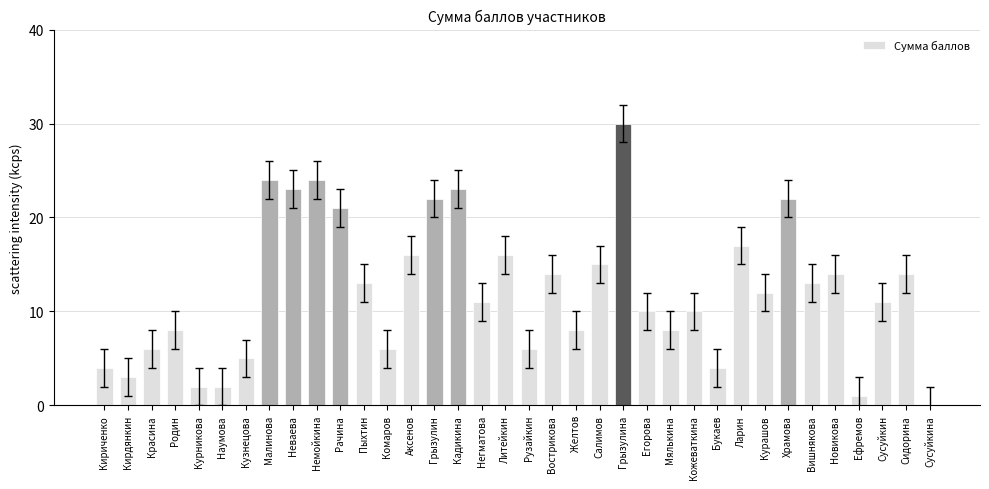

What is the sum of all values?

438